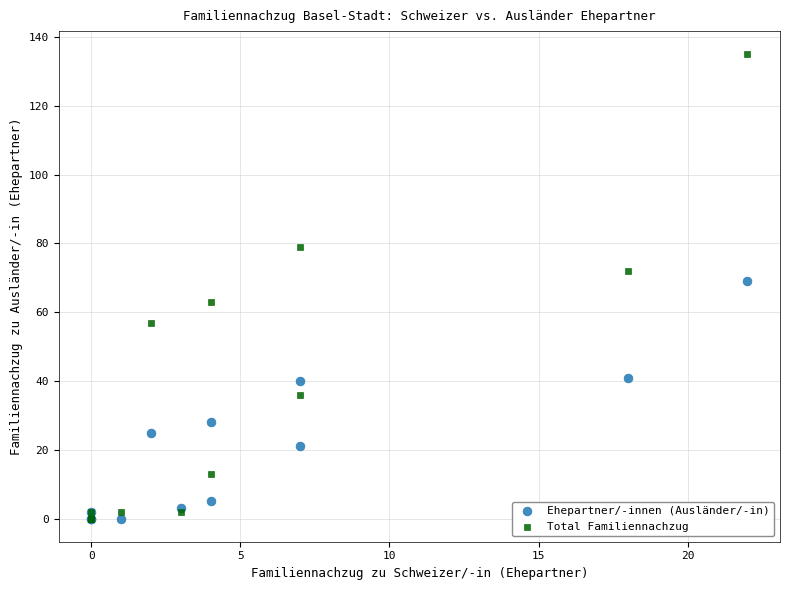

Across all series, what Y value is closest to 67?

69